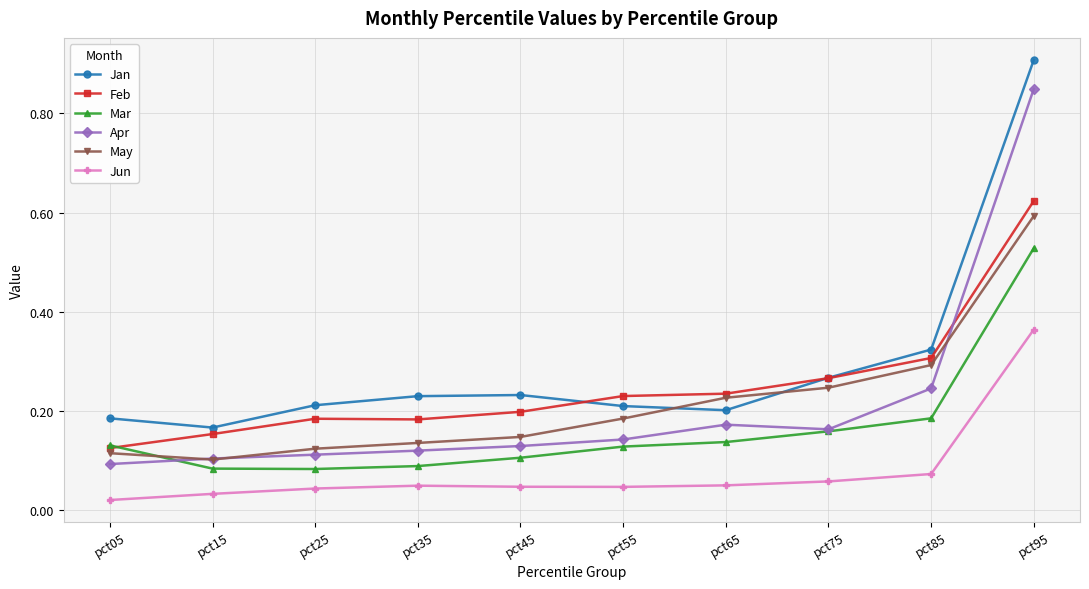

Is the value of May at pct45 greater than the value of Feb at pct25?

No